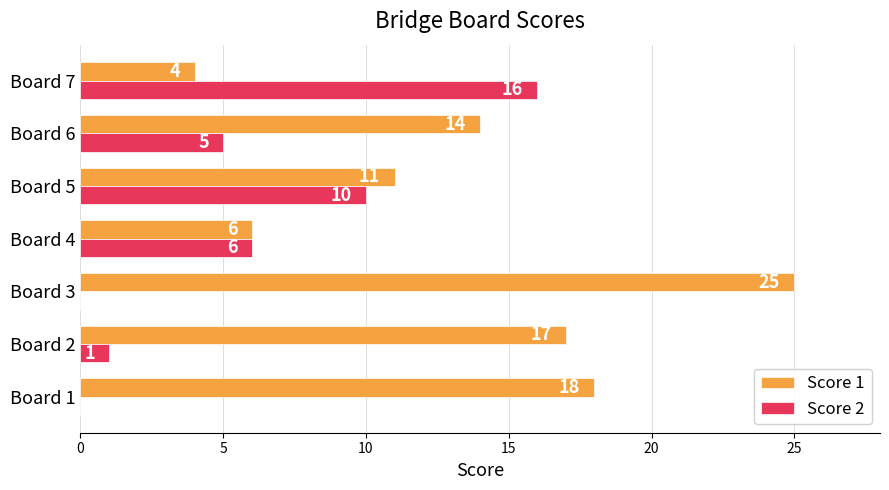

What is the sum of all Score 1 values?

95